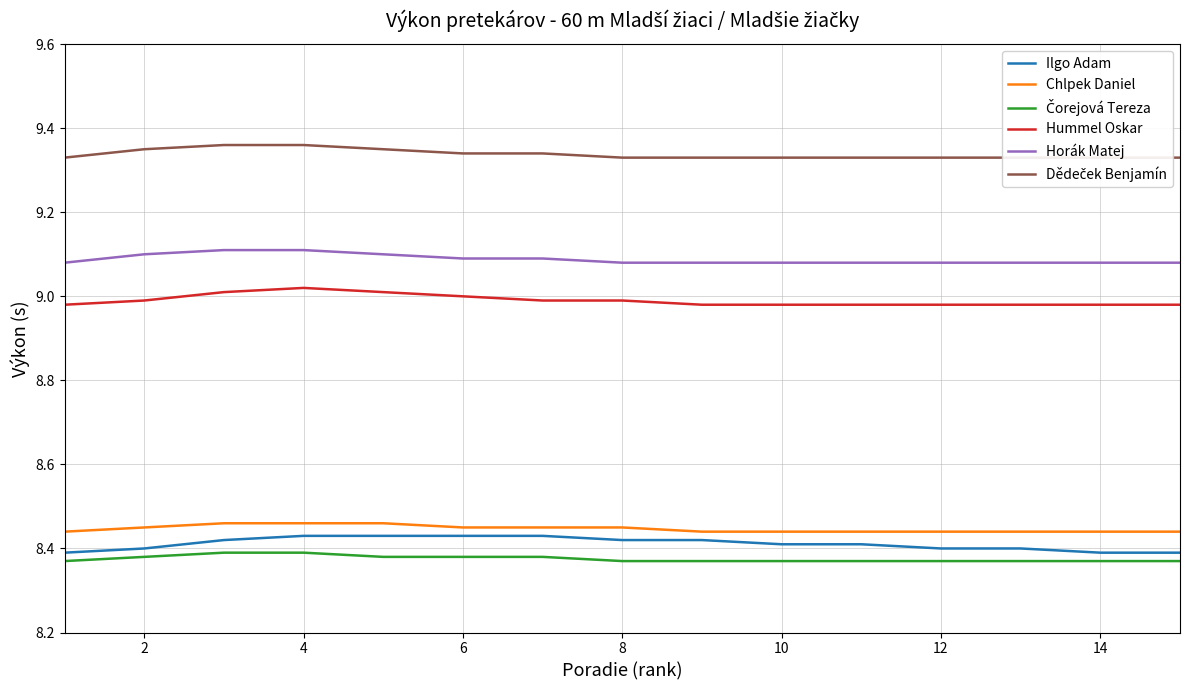

The Hummel Oskar series shows 5.5 at 12. True or false?

False